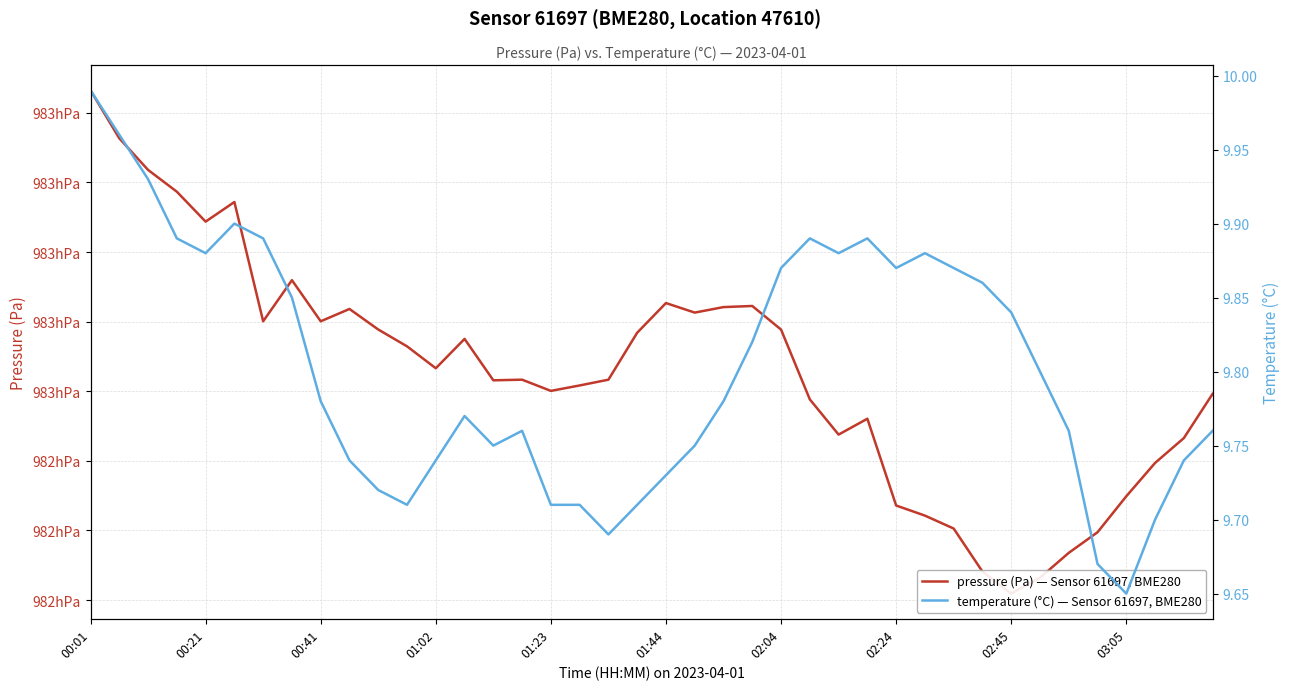

What is the difference between the maximum and minimum values in the temperature (°C) — Sensor 61697, BME280 series?

0.3